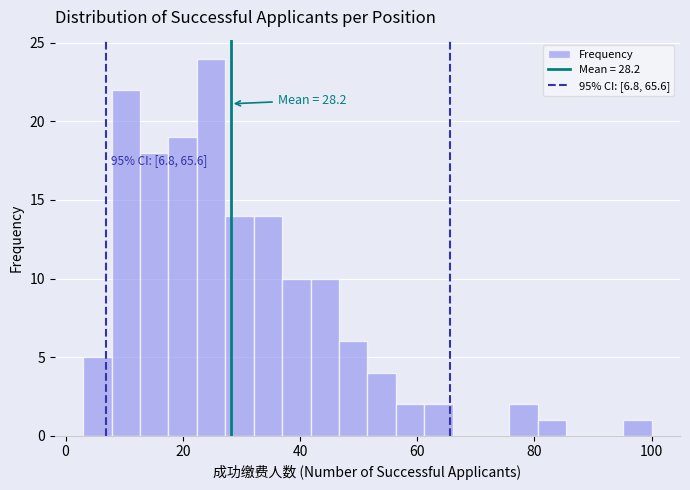

Around what value on the x-axis is the tallest bar? Give the approximate position of its centre, as read against the axis.

24